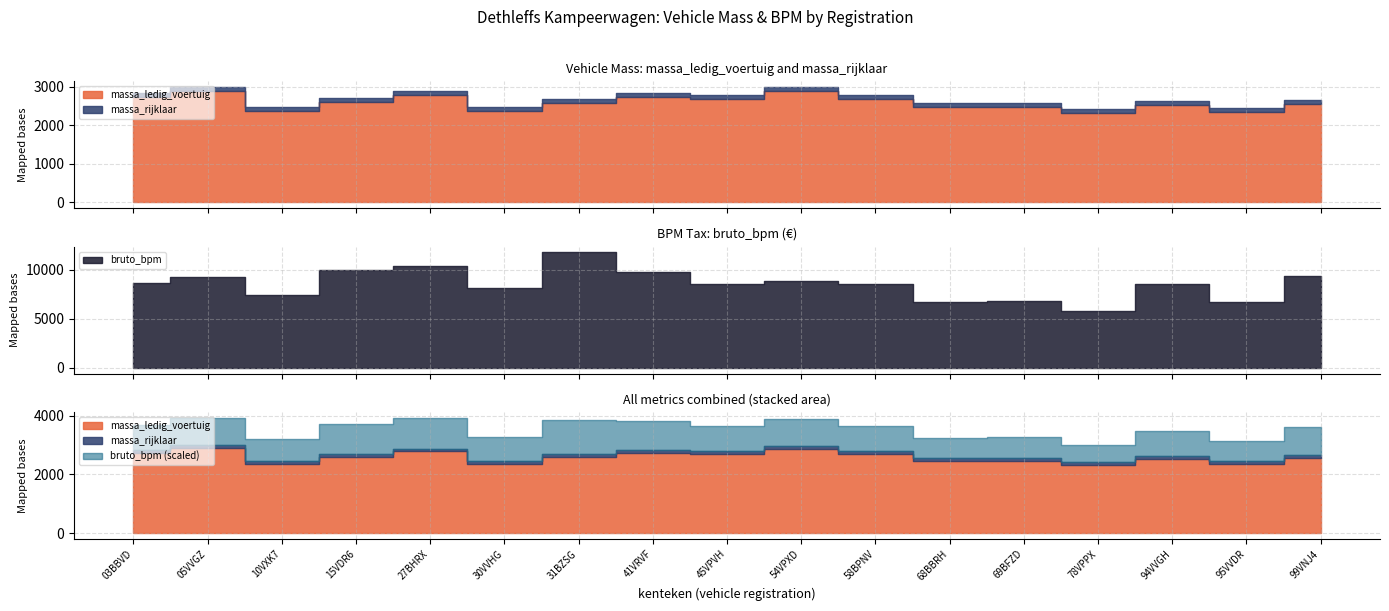

Where is the first local minimum for massa_ledig_voertuig?

10VXK7